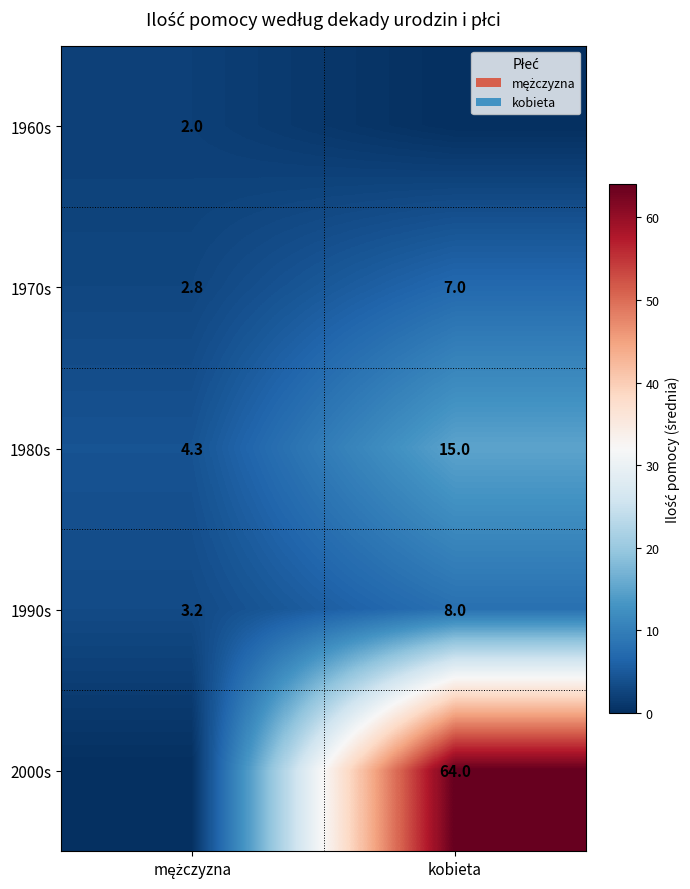

At which category does the chart reach its minimum across all series?

kobieta